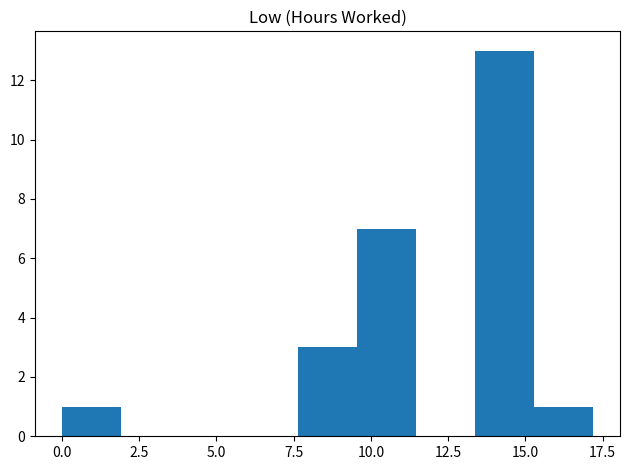

Read against the x-axis, roughly where is the centre of the tallest bar?

14.5